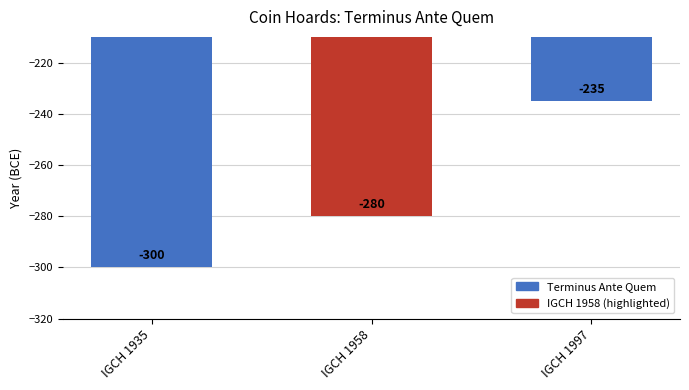

What is the sum of all values?

-815